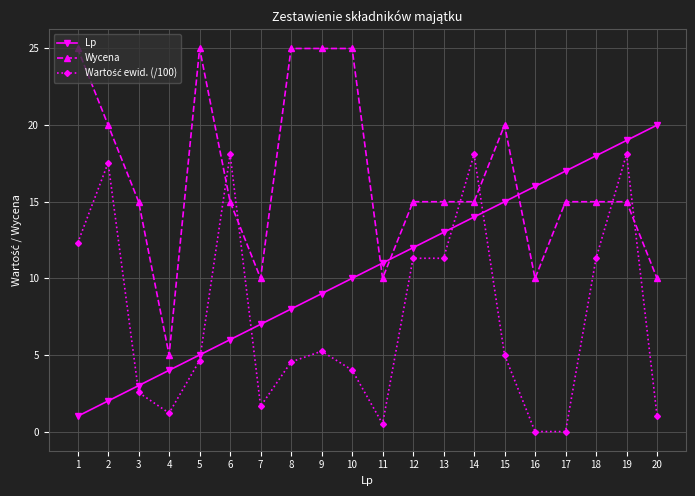

Where does the Wycena series first go above 15?

1